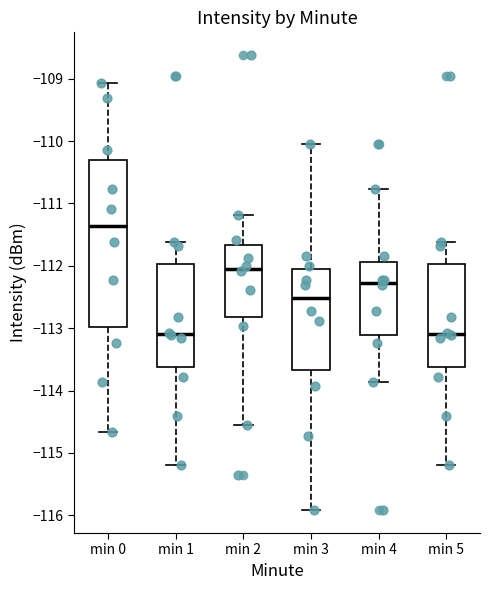

Which box is the tallest, from its lower edge to its upper edge?

min 0